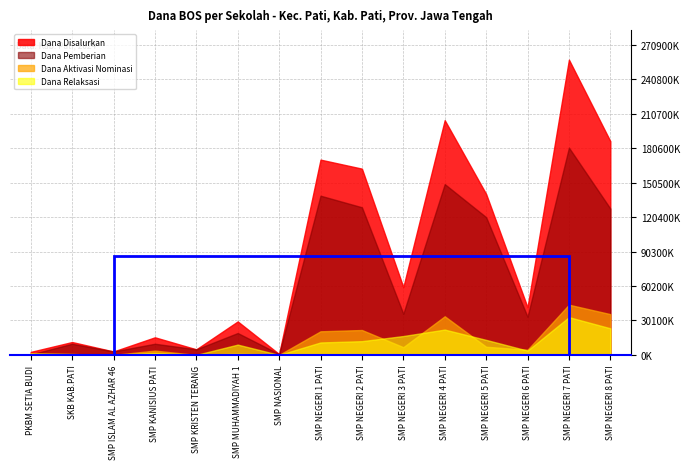

Where does the Dana Relaksasi series first go above 9000000?

SMP NEGERI 1 PATI